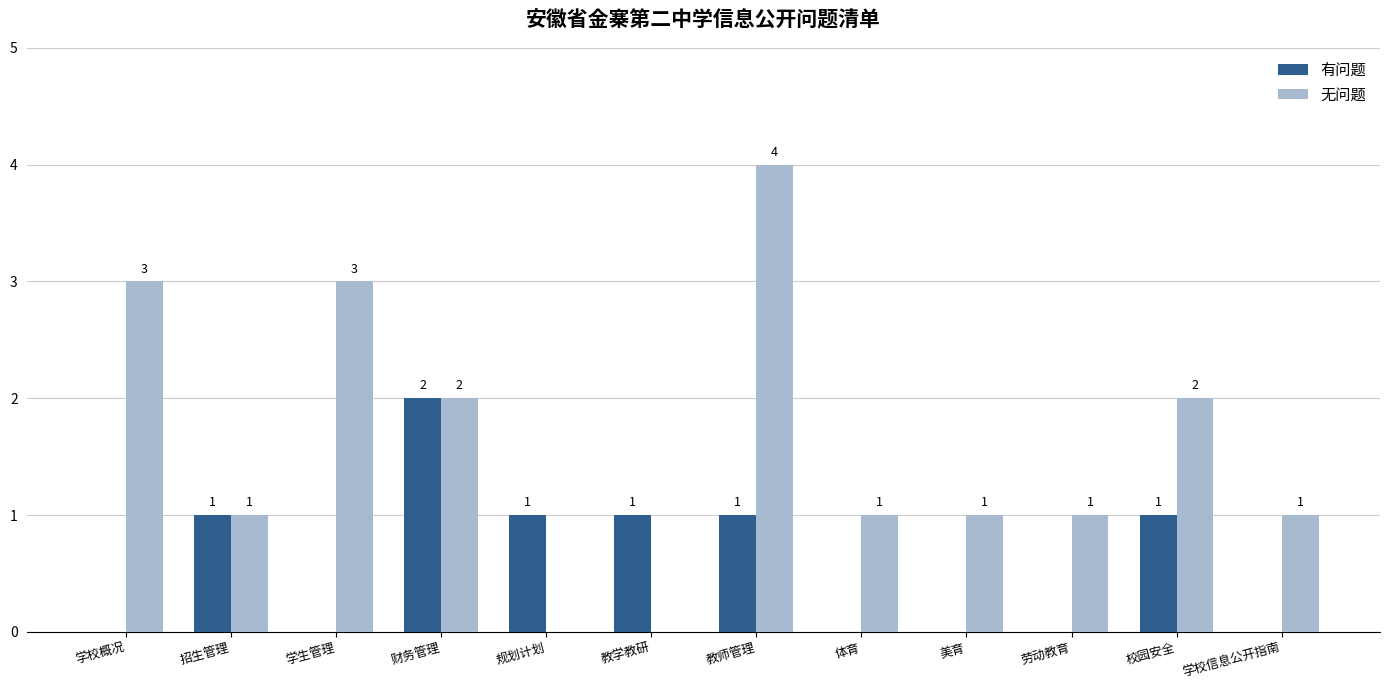

The 有问题 series shows 0 at 学校概况. True or false?

True